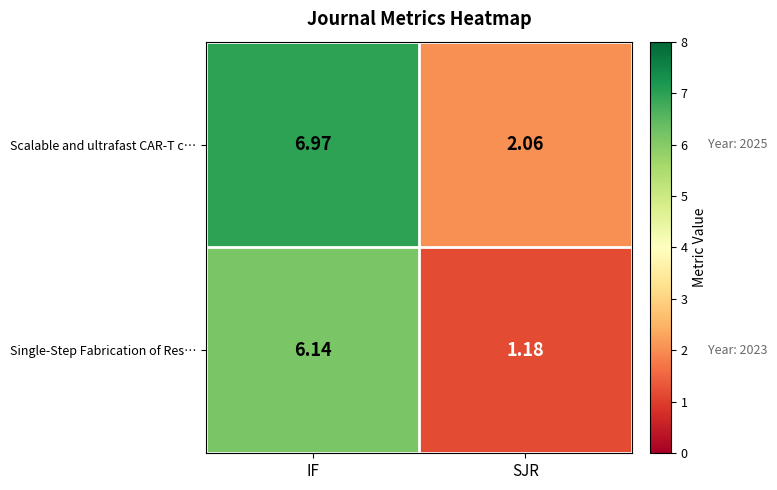

At which label is Scalable and ultrafast CAR-T c… closest to 4?

SJR